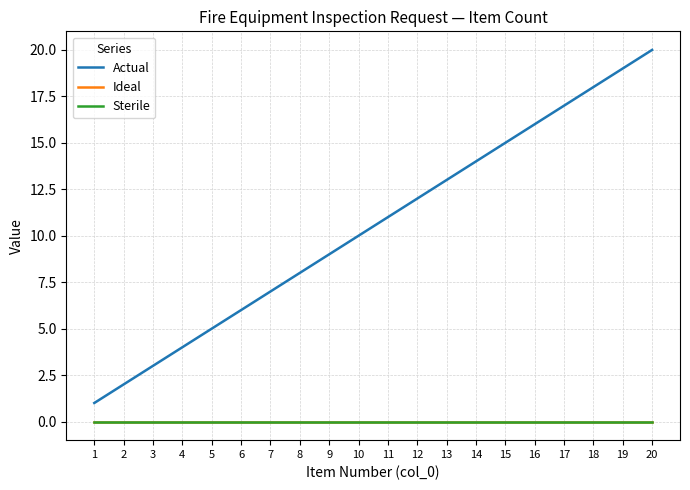

List the labels in order of Ideal value, smallest first.

1, 2, 3, 4, 5, 6, 7, 8, 9, 10, 11, 12, 13, 14, 15, 16, 17, 18, 19, 20